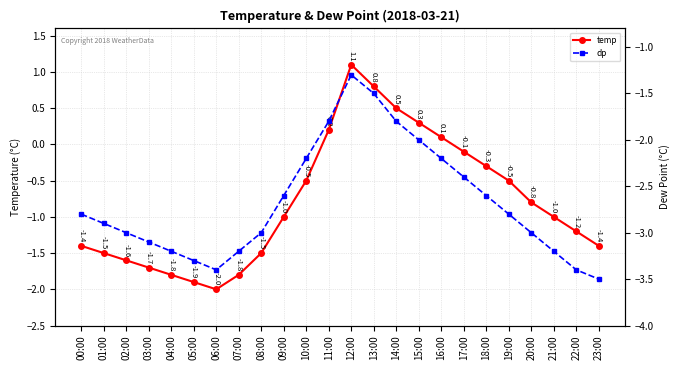

Between 04:00 and 12:00, which series saw the biggest shift?

temp